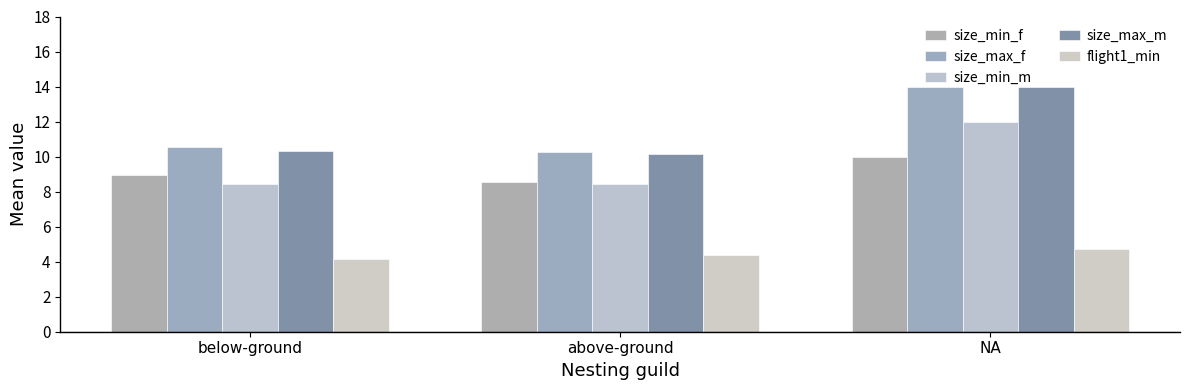

What position from the left is below-ground?

1